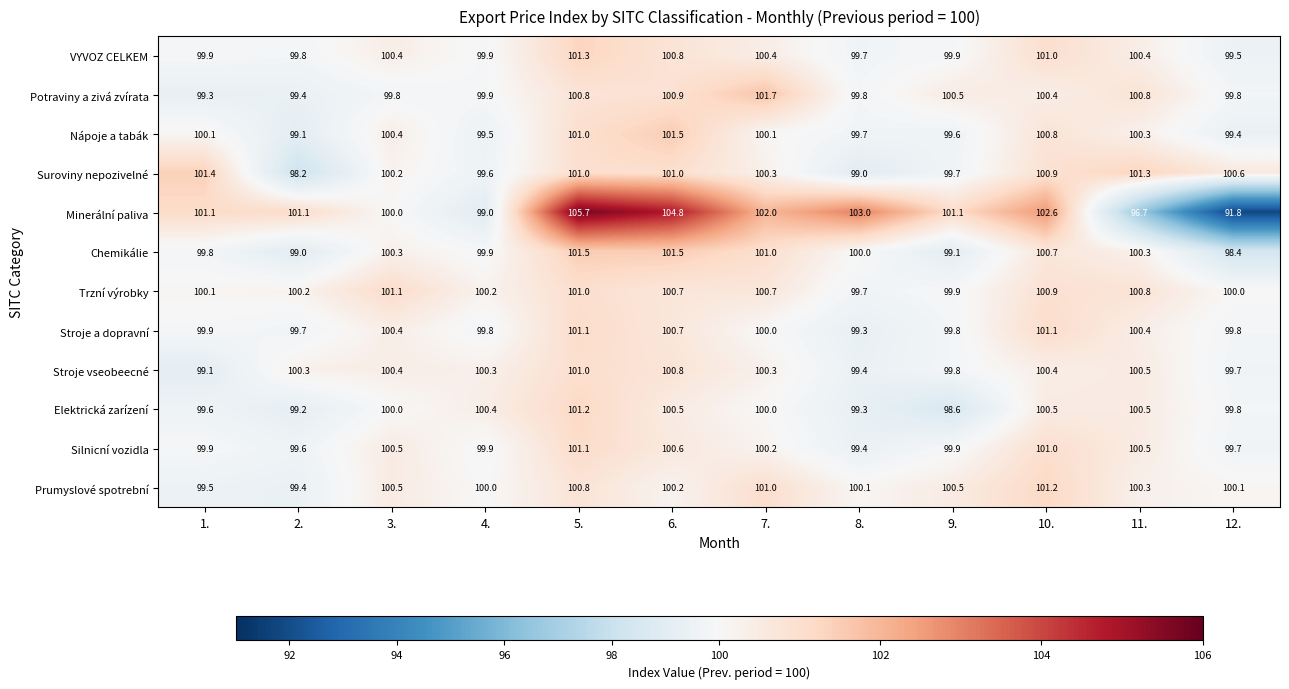

Which series changed the most between 2. and 6.?

Minerální paliva